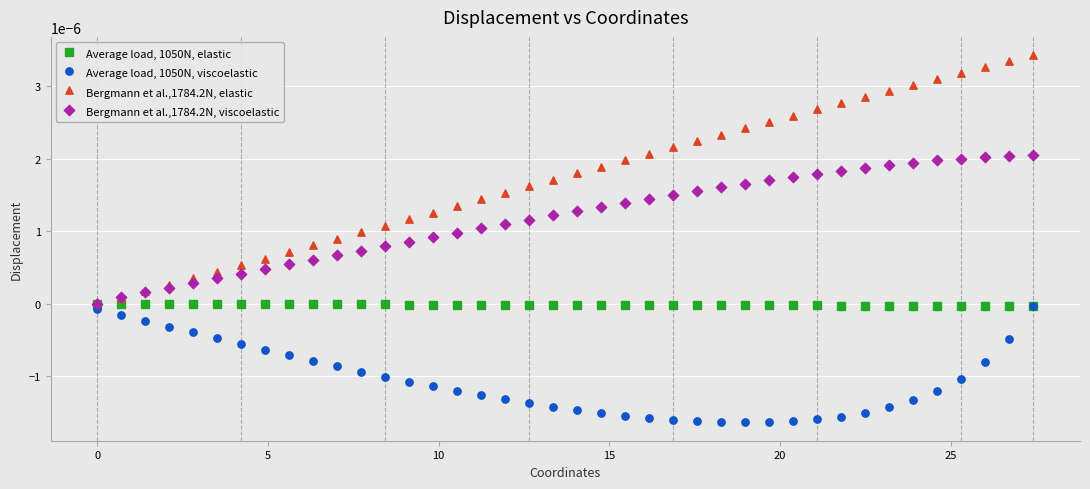

What are all the series names shown in the legend?

Average load, 1050N, elastic, Average load, 1050N, viscoelastic, Bergmann et al.,1784.2N, elastic, Bergmann et al.,1784.2N, viscoelastic